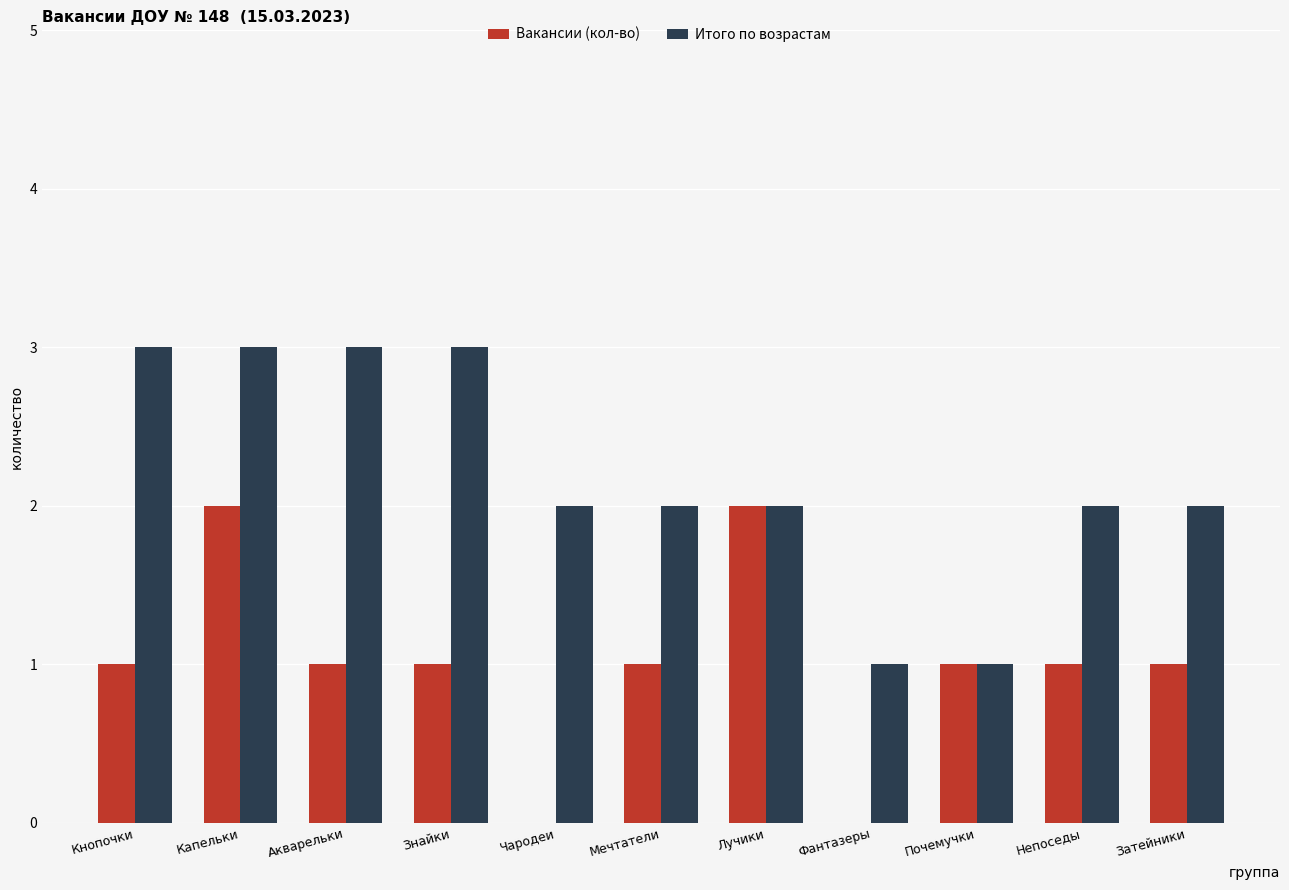

Between Мечтатели and Почемучки, which series saw the biggest shift?

Итого по возрастам